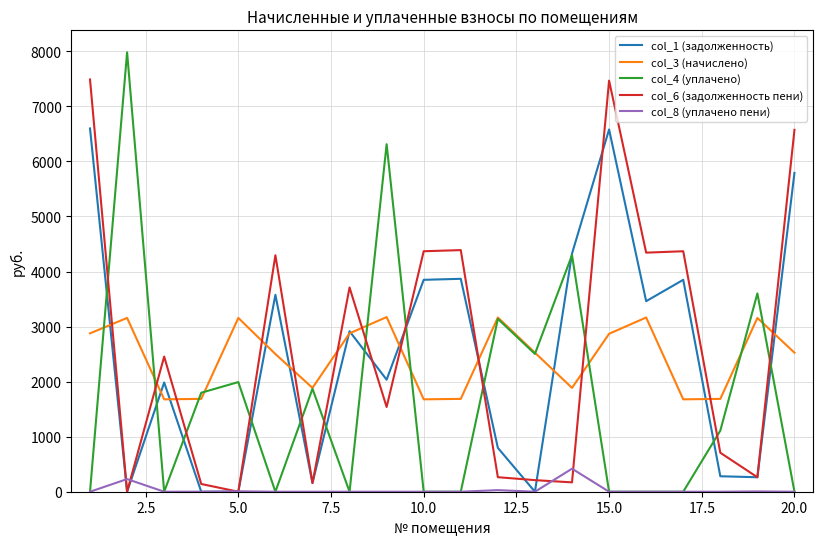

True or false: col_8 (уплачено пени) and col_3 (начислено) intersect in this chart.

False